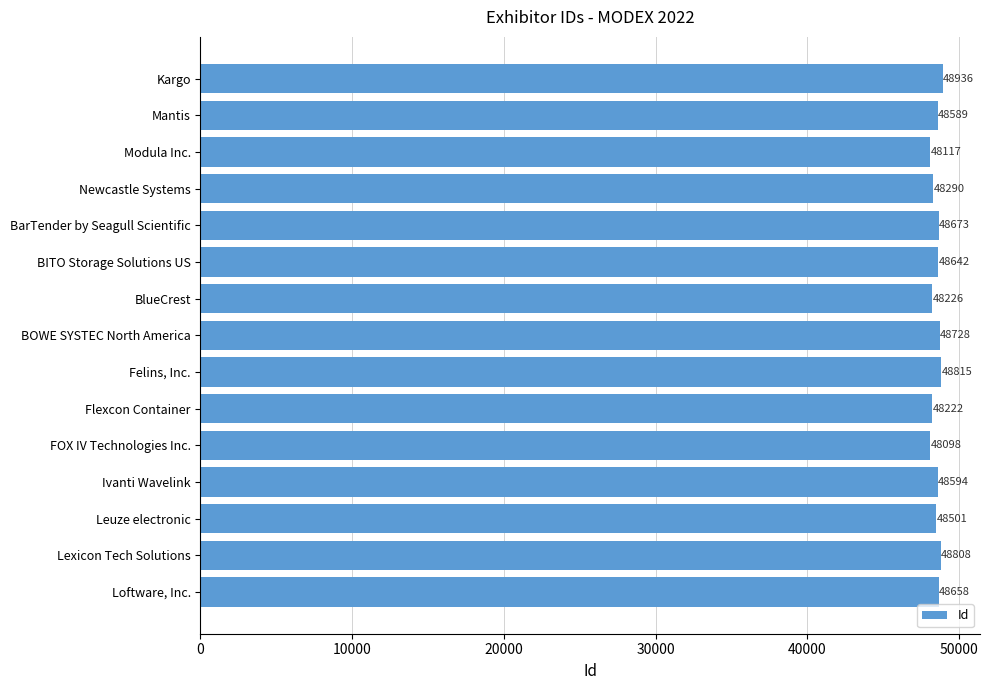

Which has a higher value, BOWE SYSTEC North America or Ivanti Wavelink?

BOWE SYSTEC North America